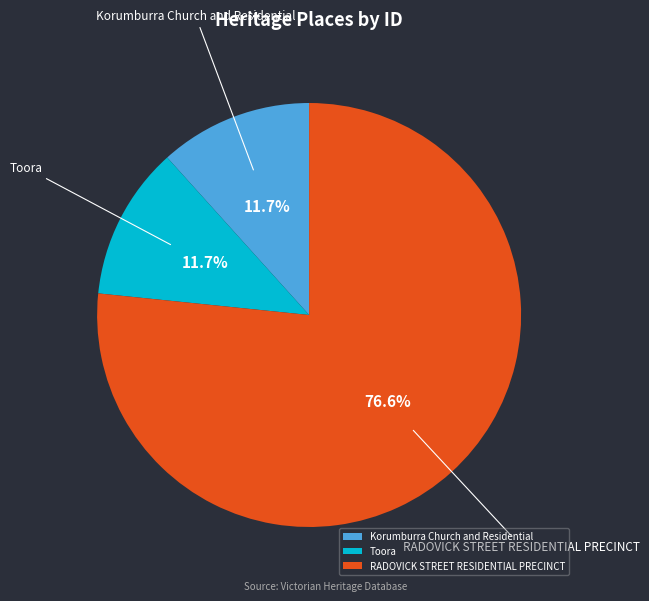

Which slice is the largest?

RADOVICK STREET RESIDENTIAL PRECINCT